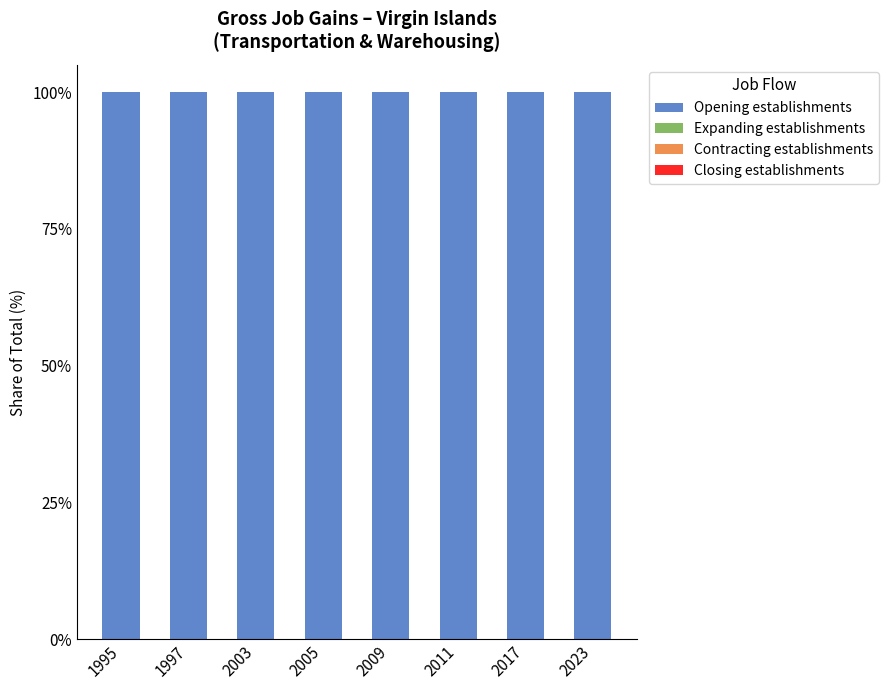

Is it true that Closing establishments equals 0 at 2011?

True